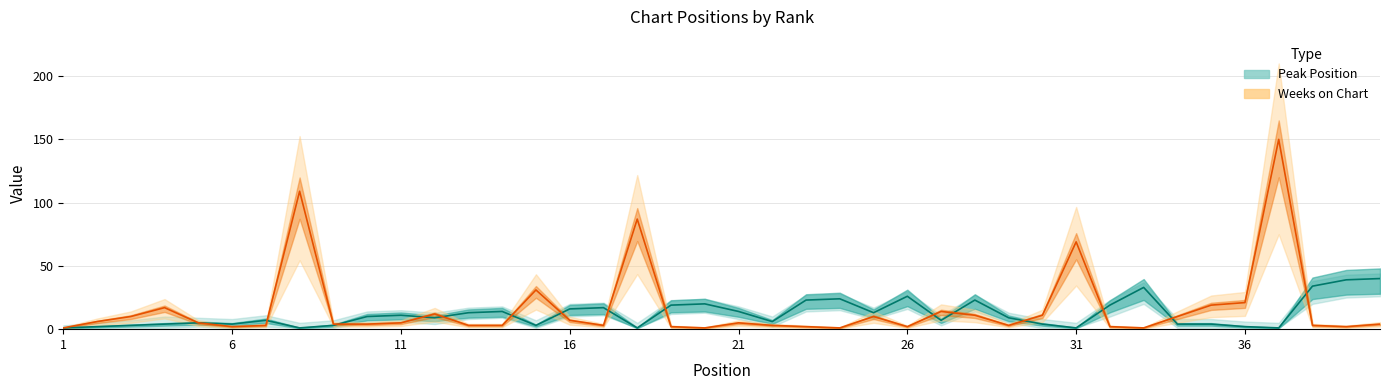

What is the value of the Peak Position point at the 26th from the left?

26